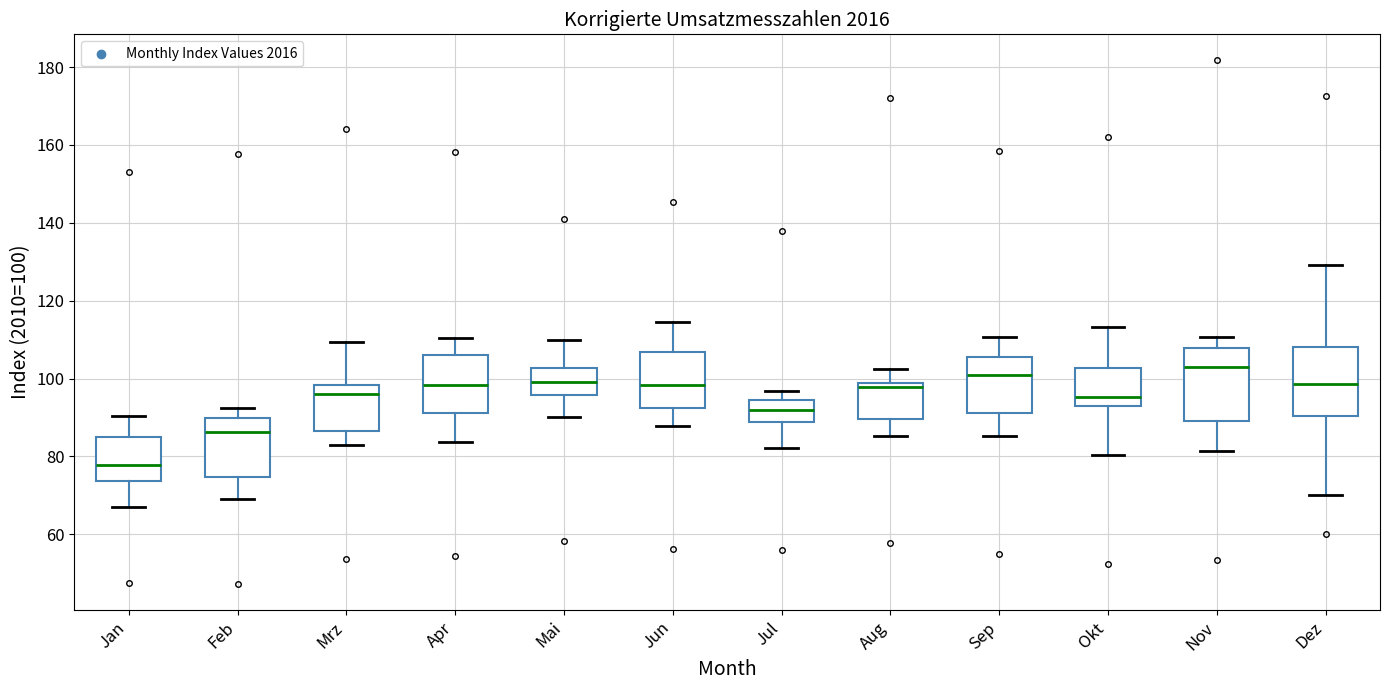

Reading left to right, transcribe this box plot: for each box, give where its median line is, the range the box spans, and where its two whiskers end, as read against the y-axis. The values are not printed on the chart, so give them approximately, as read against the axis.

Jan: median 78, box 74 to 86, whiskers 68 to 90
Feb: median 86, box 74 to 90, whiskers 70 to 92
Mrz: median 96, box 86 to 98, whiskers 82 to 110
Apr: median 98, box 92 to 106, whiskers 84 to 110
Mai: median 100, box 96 to 102, whiskers 90 to 110
Jun: median 98, box 92 to 106, whiskers 88 to 114
Jul: median 92, box 88 to 94, whiskers 82 to 96
Aug: median 98 (just below the box's upper edge), box 90 to 98, whiskers 86 to 102
Sep: median 102, box 92 to 106, whiskers 86 to 110
Okt: median 96, box 92 to 102, whiskers 80 to 114
Nov: median 102, box 90 to 108, whiskers 82 to 110
Dez: median 98, box 90 to 108, whiskers 70 to 130